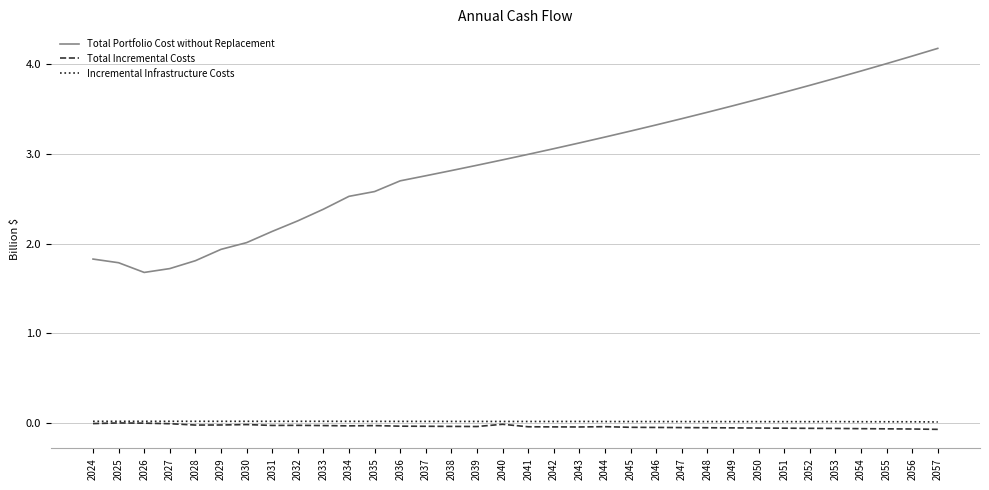

Does the chart have visible grid lines?

Yes